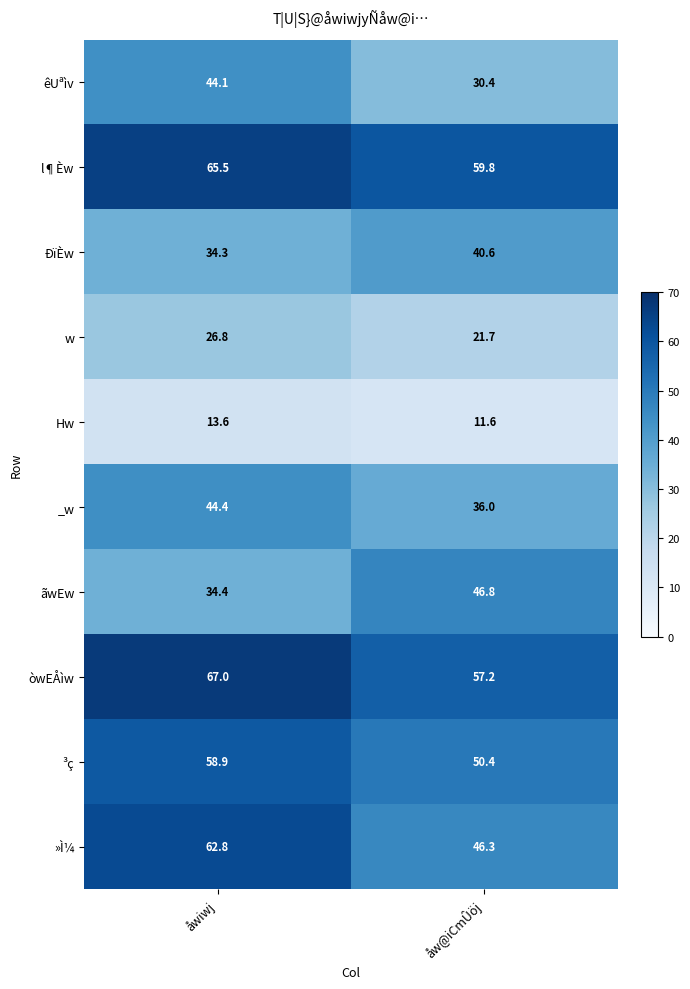

Rank the series by their maximum value, from highest to lowest.

òwEÅìw, l¶Èw, »Ì¼, ³ç, ãwEw, _w, êUªìv, ÐïÈw, w, Hw